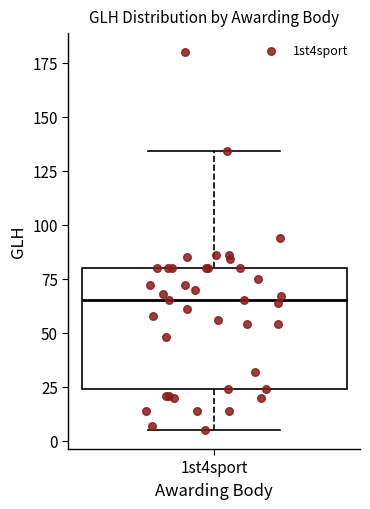

Where is the upper edge of the box for 1st4sport on the y-axis? The values are not printed on the chart, so give them approximately, as read against the axis.

80